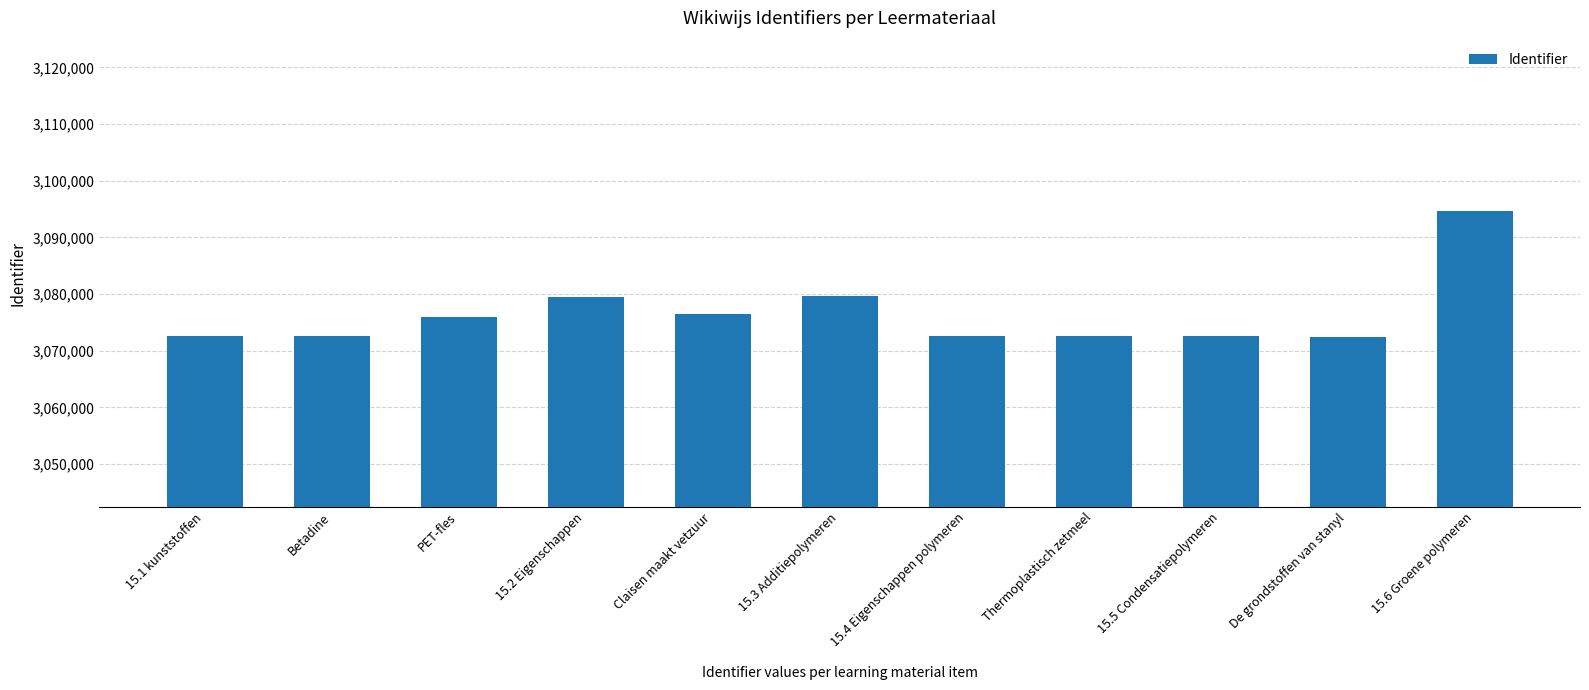

What is the difference between the values at 15.2 Eigenschappen and 15.6 Groene polymeren?

15216